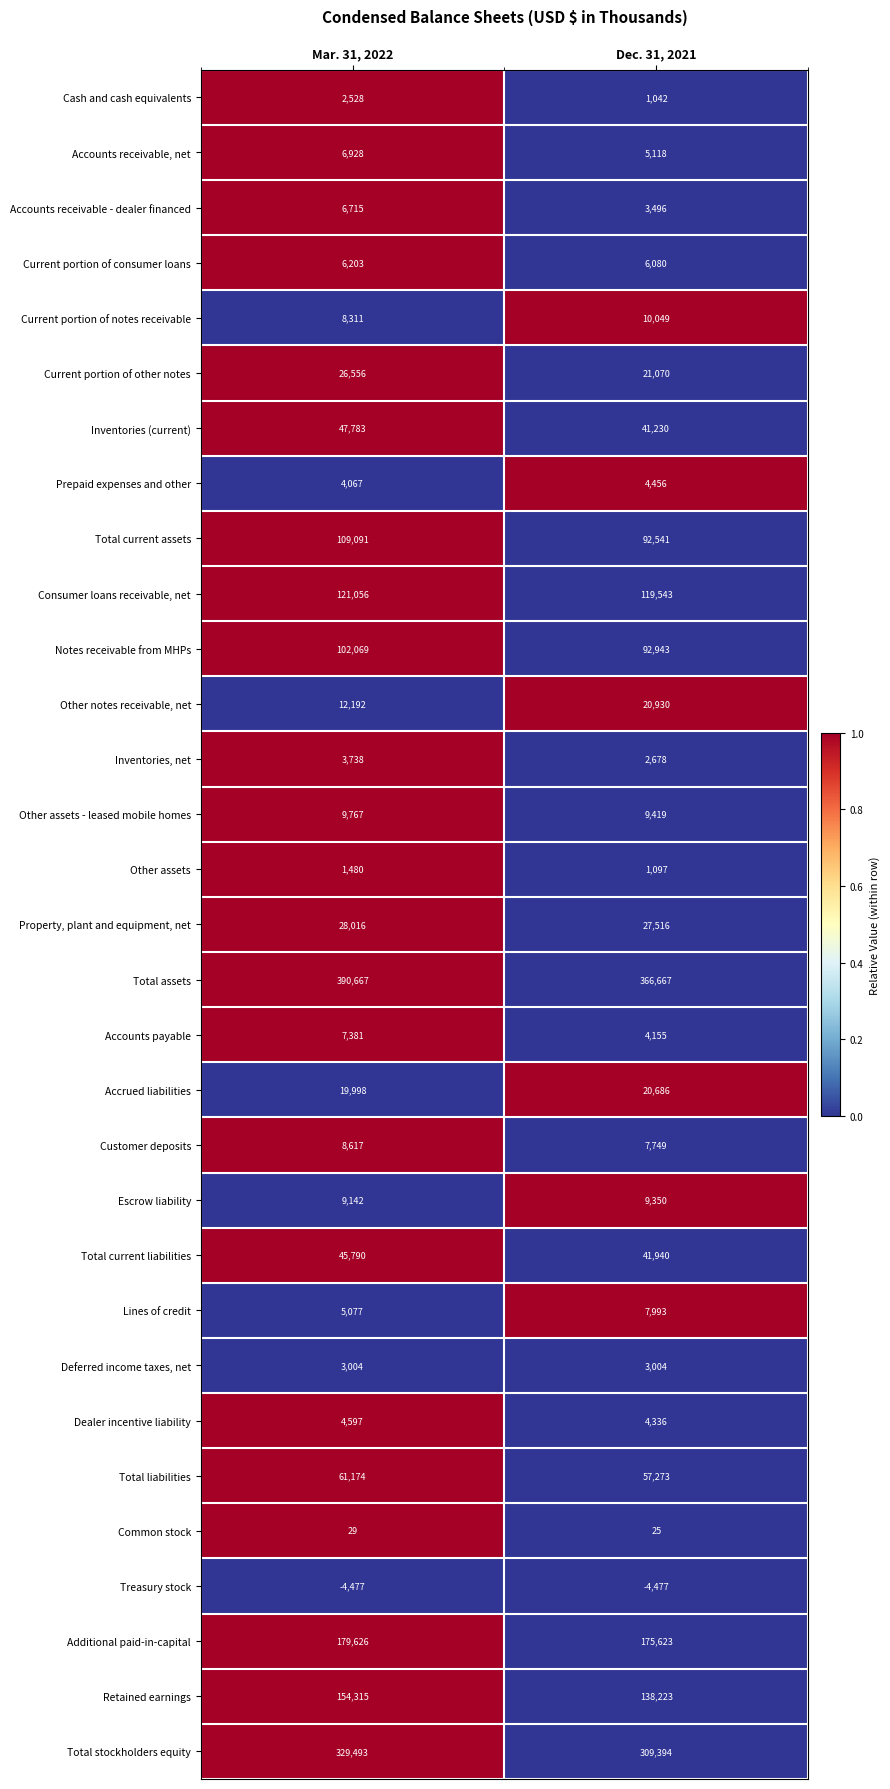

At Dec. 31, 2021, list the series in order from smallest to largest.

Treasury stock, Common stock, Cash and cash equivalents, Other assets, Inventories, net, Deferred income taxes, net, Accounts receivable - dealer financed, Accounts payable, Dealer incentive liability, Prepaid expenses and other, Accounts receivable, net, Current portion of consumer loans, Customer deposits, Lines of credit, Escrow liability, Other assets - leased mobile homes, Current portion of notes receivable, Accrued liabilities, Other notes receivable, net, Current portion of other notes, Property, plant and equipment, net, Inventories (current), Total current liabilities, Total liabilities, Total current assets, Notes receivable from MHPs, Consumer loans receivable, net, Retained earnings, Additional paid-in-capital, Total stockholders equity, Total assets